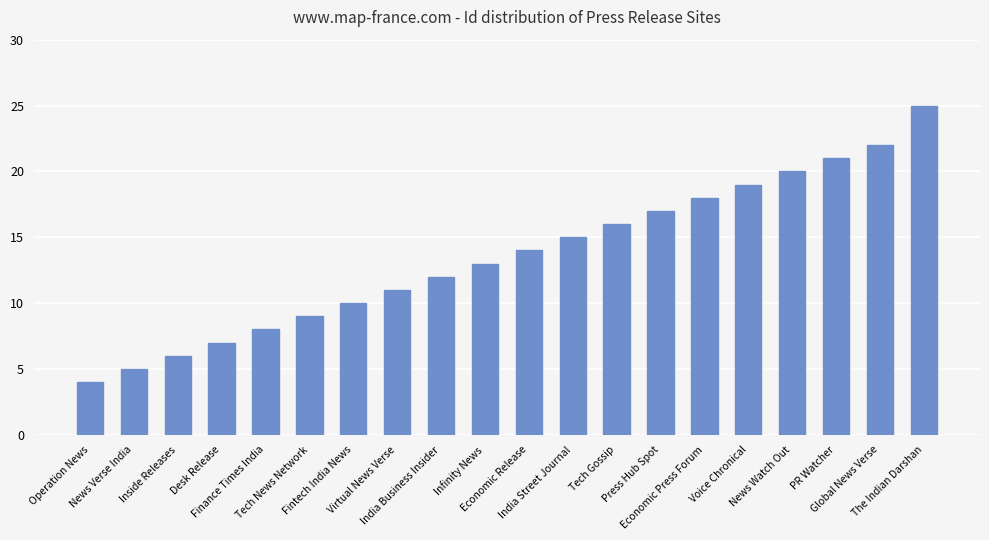

What is the change in value from Fintech India News to Virtual News Verse?

+1